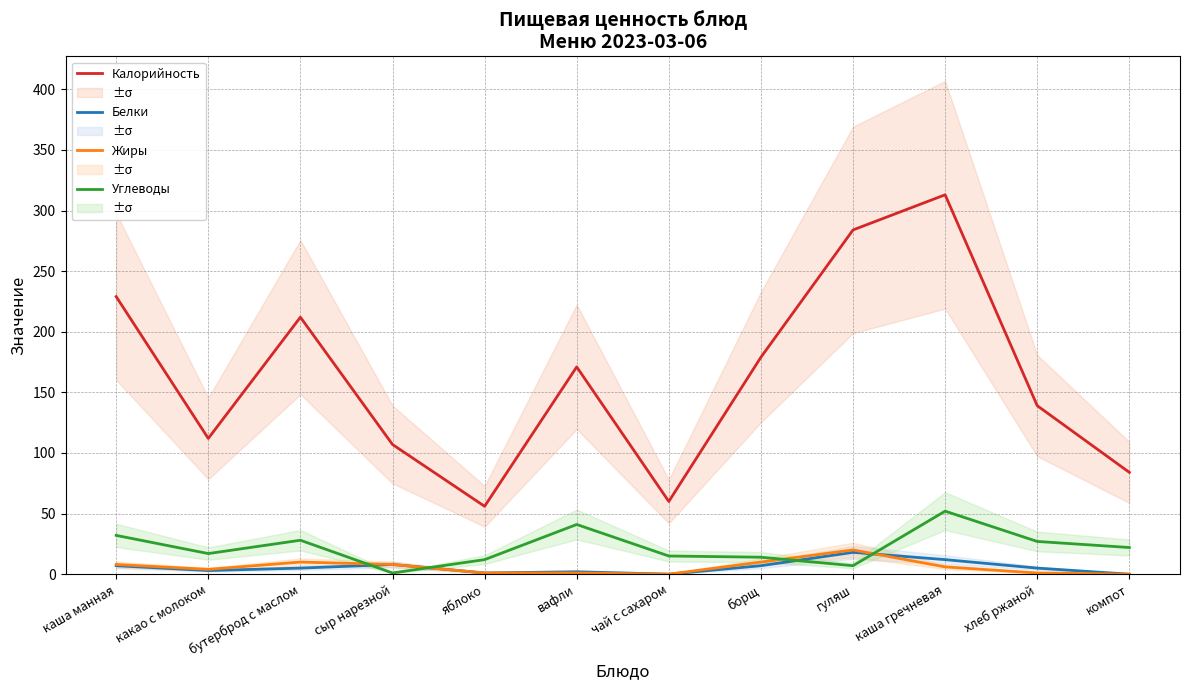

Reading right to left, what are all the values shown in this chart?

Калорийность: компот=84	хлеб ржаной=139	каша гречневая=313	гуляш=284	борщ=179	чай с сахаром=60	вафли=171	яблоко=56	сыр нарезной=107	бутерброд с маслом=212	какао с молоком=112	каша манная=229
Белки: компот=0	хлеб ржаной=5	каша гречневая=12	гуляш=18	борщ=7	чай с сахаром=0	вафли=2	яблоко=1	сыр нарезной=8	бутерброд с маслом=5	какао с молоком=3	каша манная=7
Жиры: компот=0	хлеб ржаной=1	каша гречневая=6	гуляш=20	борщ=10	чай с сахаром=0	вафли=1	яблоко=1	сыр нарезной=8	бутерброд с маслом=10	какао с молоком=4	каша манная=8
Углеводы: компот=22	хлеб ржаной=27	каша гречневая=52	гуляш=7	борщ=14	чай с сахаром=15	вафли=41	яблоко=12	сыр нарезной=1	бутерброд с маслом=28	какао с молоком=17	каша манная=32